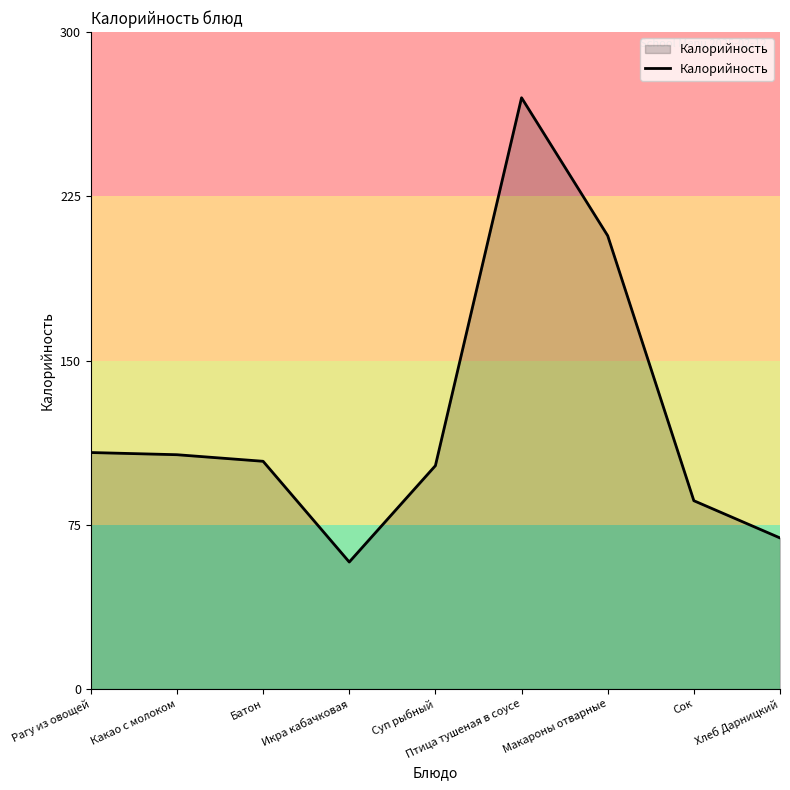

What position from the right is Рагу из овощей?

9